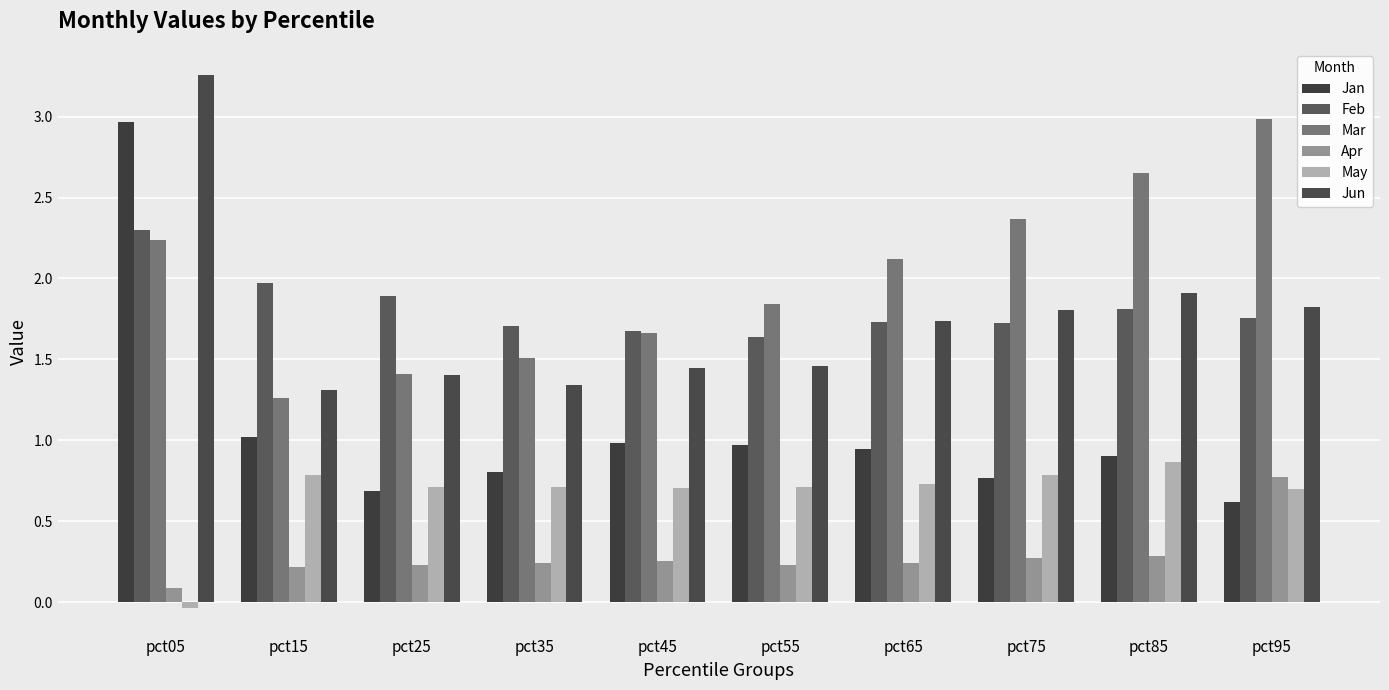

Which series has the largest total across all categories?

Mar